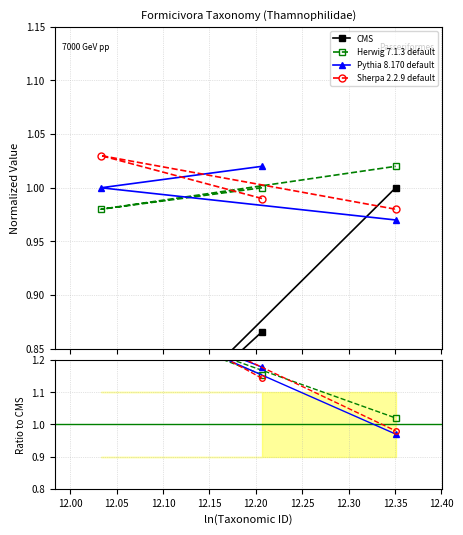

The value of Herwig 7.1.3 default at 12.00 is 0.9. True or false?

False